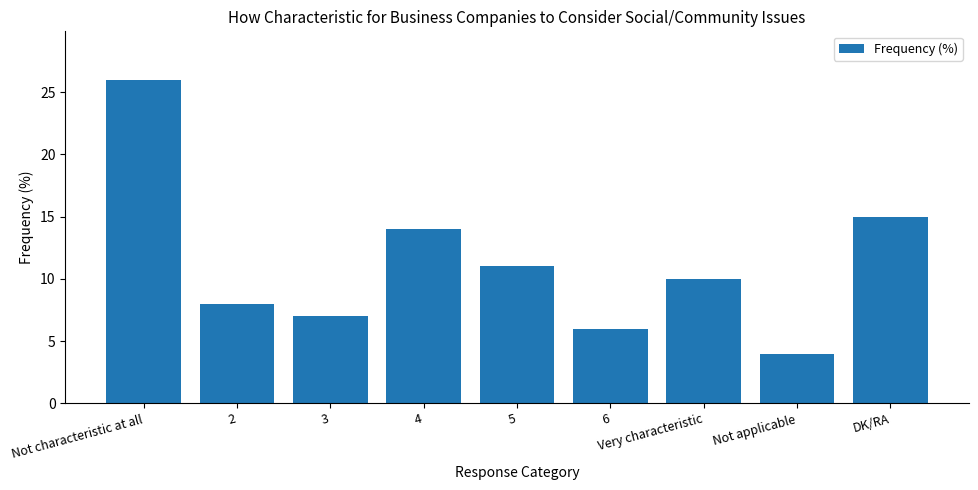

Reading left to right, extract all data points from this chart.

Not characteristic at all=26	2=8	3=7	4=14	5=11	6=6	Very characteristic=10	Not applicable=4	DK/RA=15